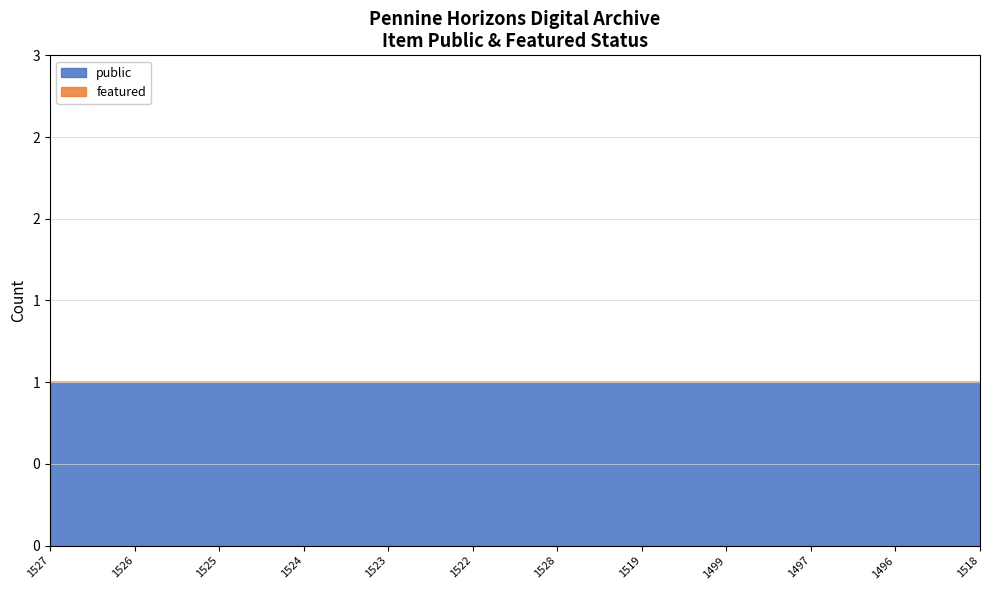

The public series shows 2 at 1526. True or false?

False